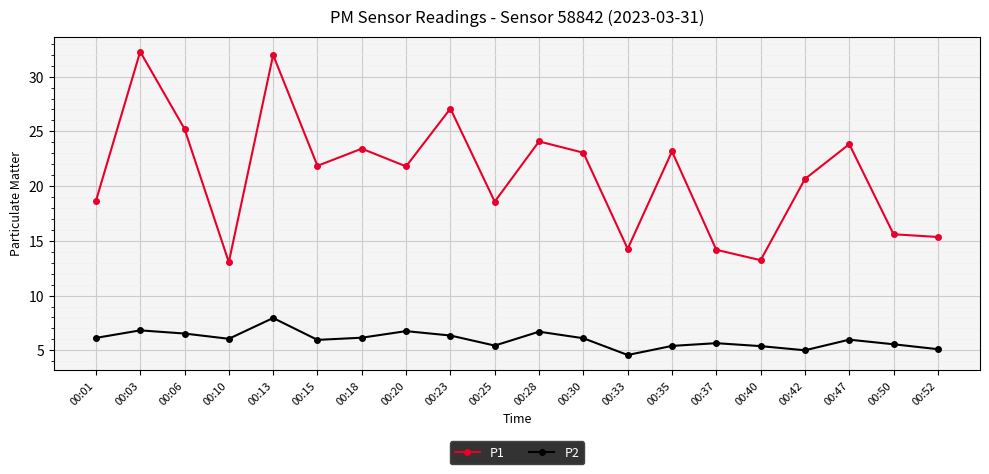

True or false: P2 and P1 cross at least once.

False